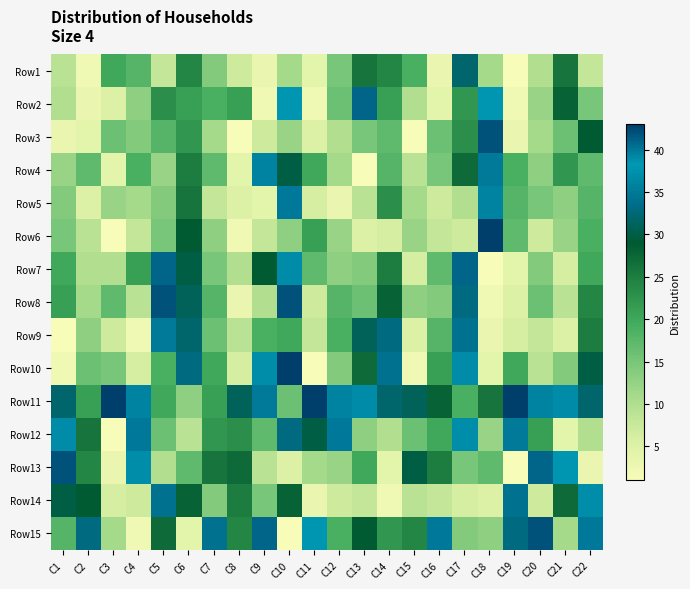

What is the total value across all series at C17?

359